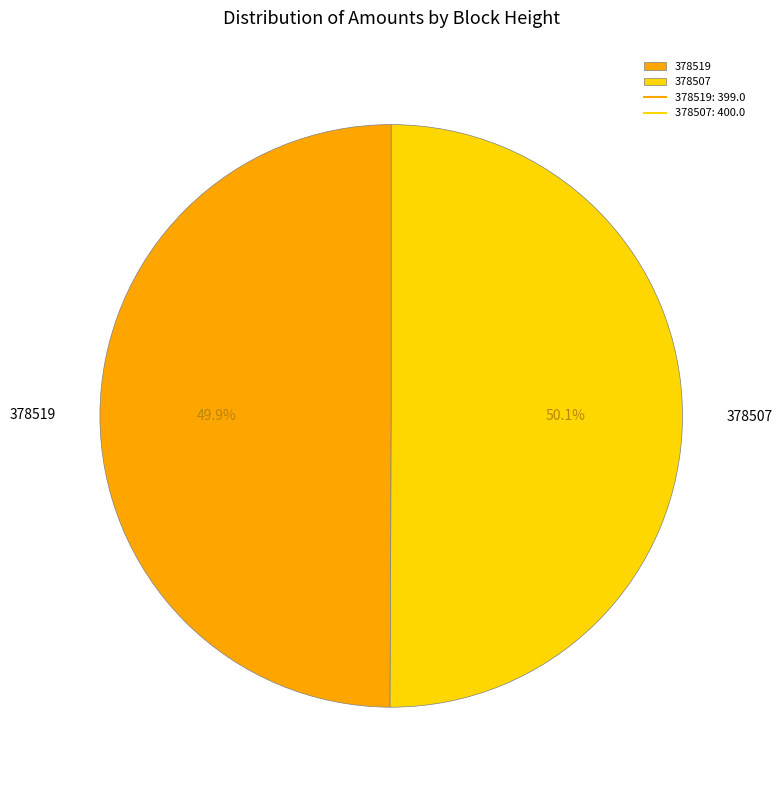

Combined, what portion of the pie is 378507 and 378519?

100.0%